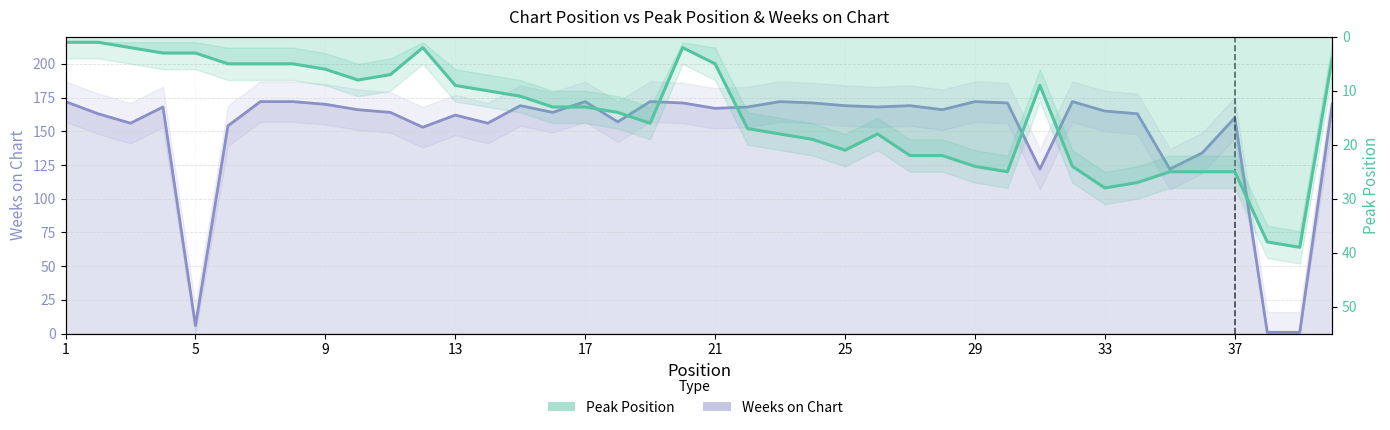

True or false: Weeks on Chart and Peak Position intersect in this chart.

True